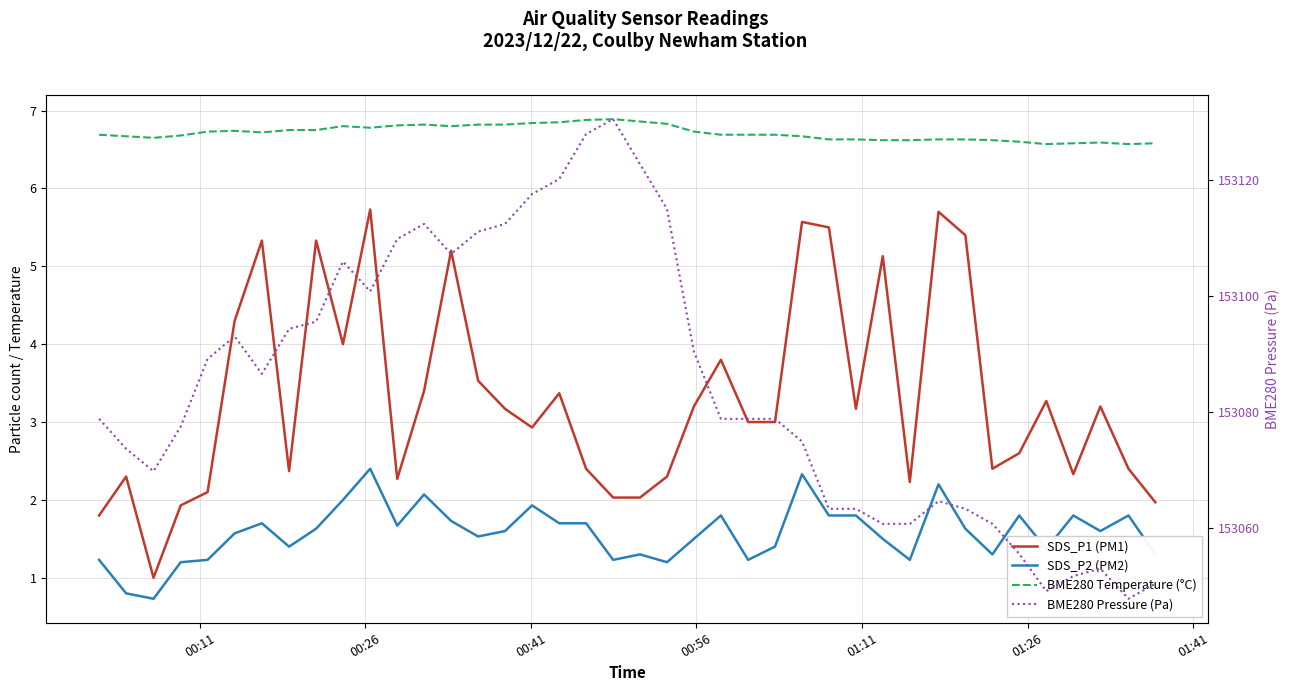

Which series has the widest spread of values?

BME280 Pressure (Pa)